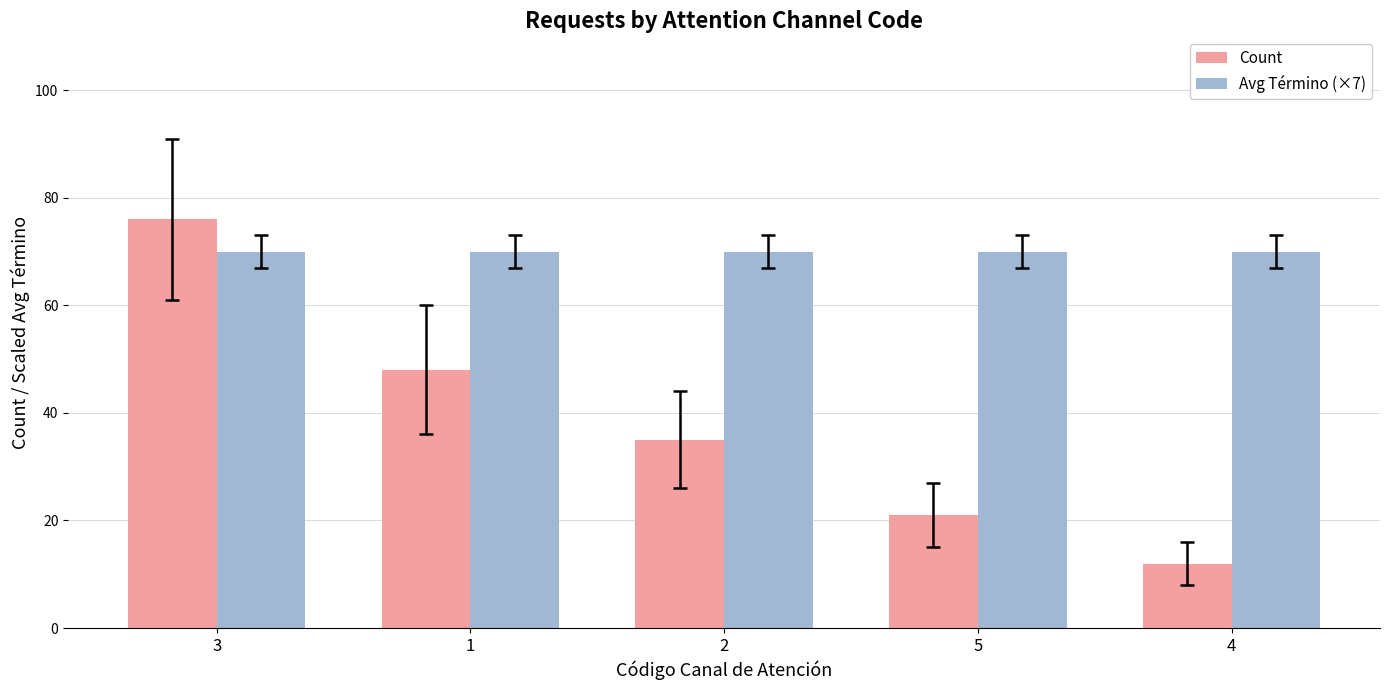

List the series in order of their peak value, lowest first.

Avg Término (×7), Count